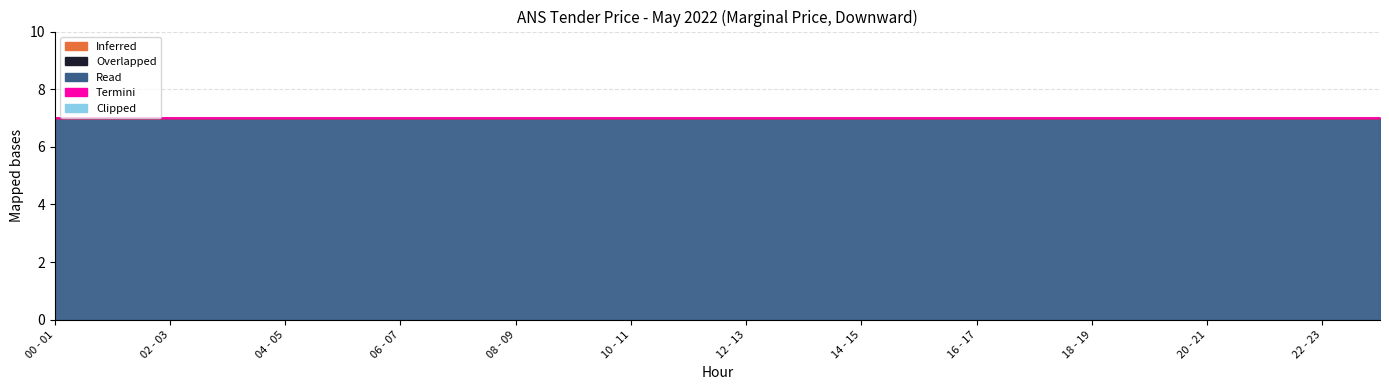

True or false: Inferred and Clipped cross at least once.

False